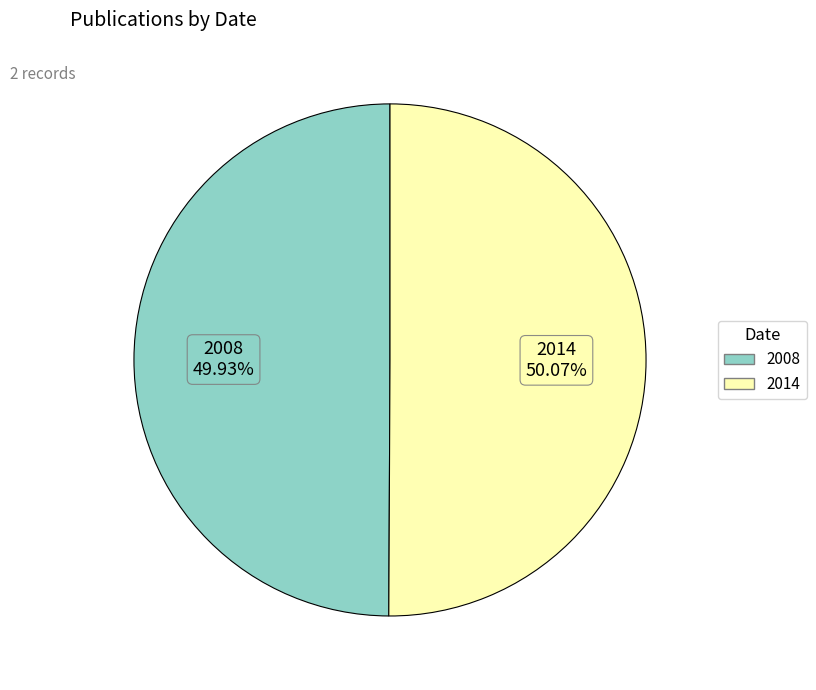

To the nearest percent, what is the average slice percentage?

50%